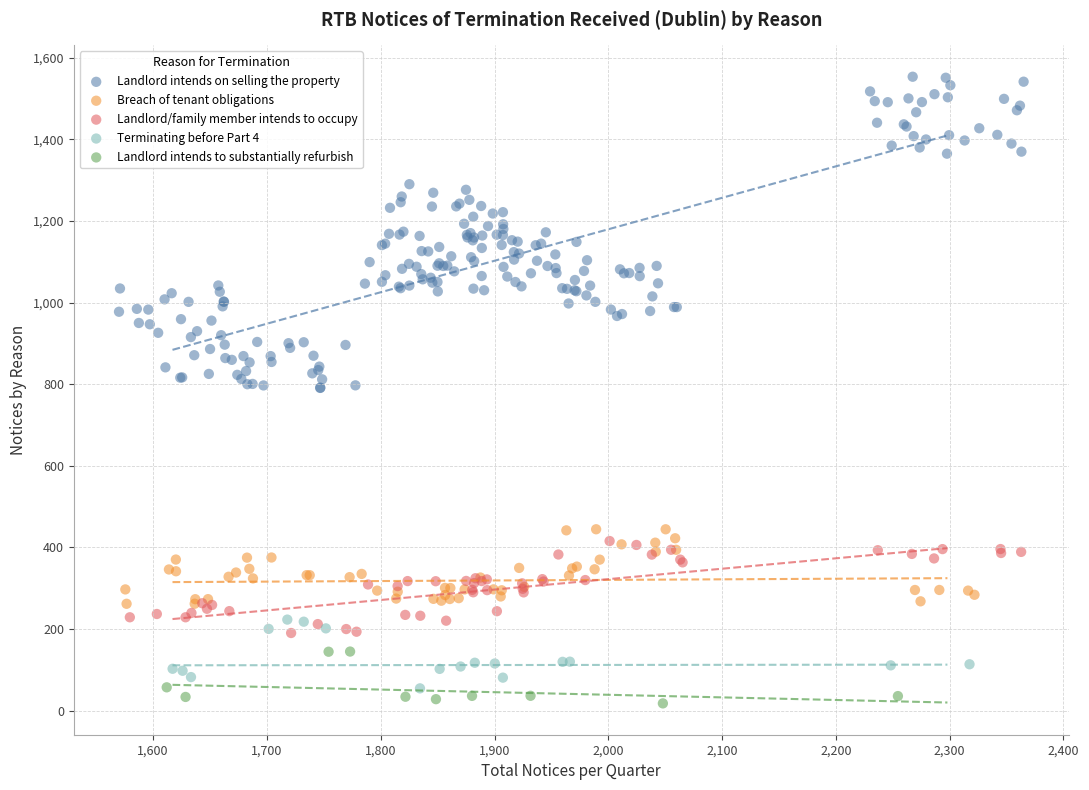

Which series has the largest Y range (max minus min)?

Landlord intends on selling the property